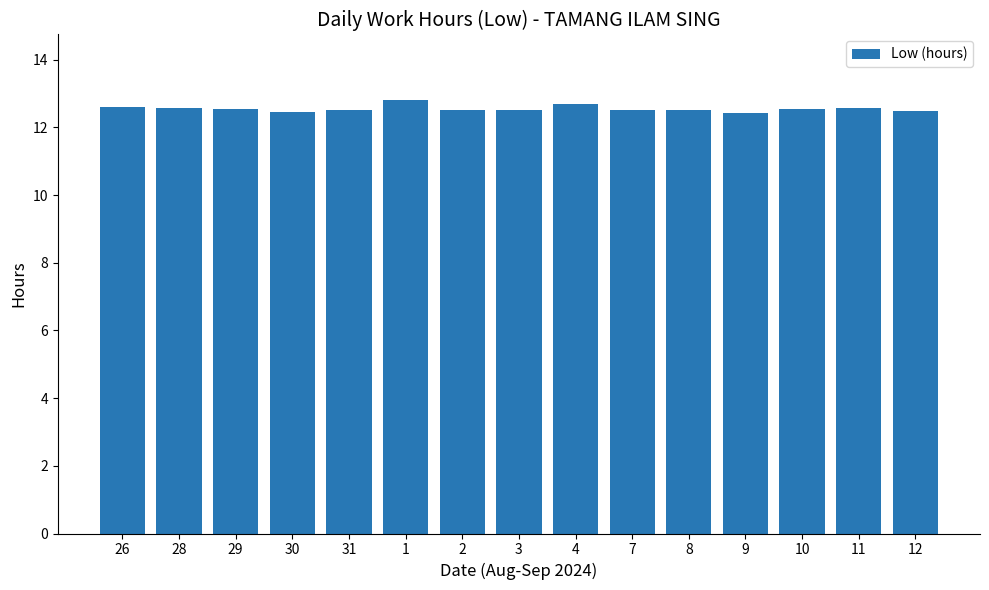

What is the change in value from 9 to 10?

+0.1